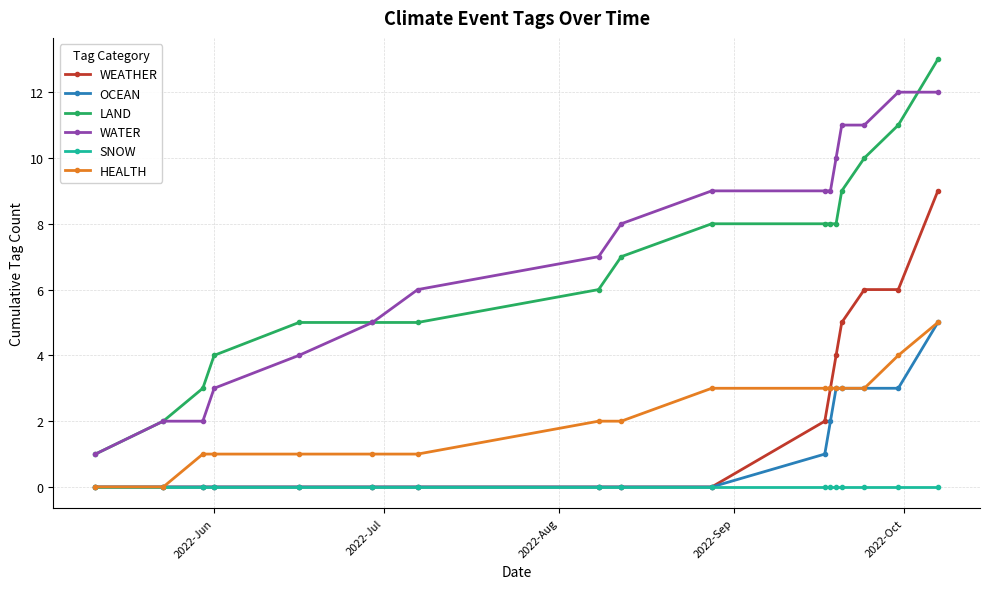

What is the maximum value for LAND?

13